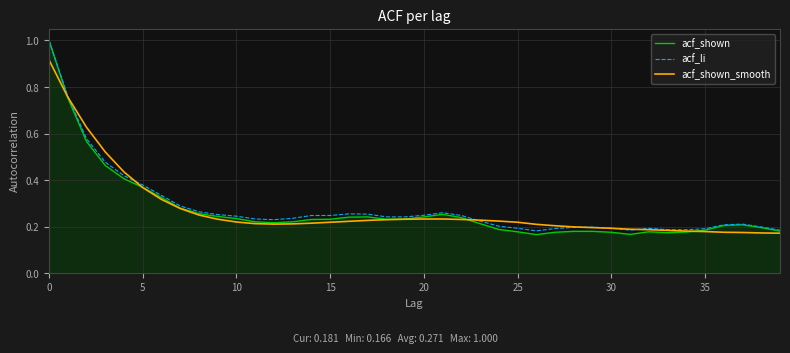

Which series has the widest spread of values?

acf_shown